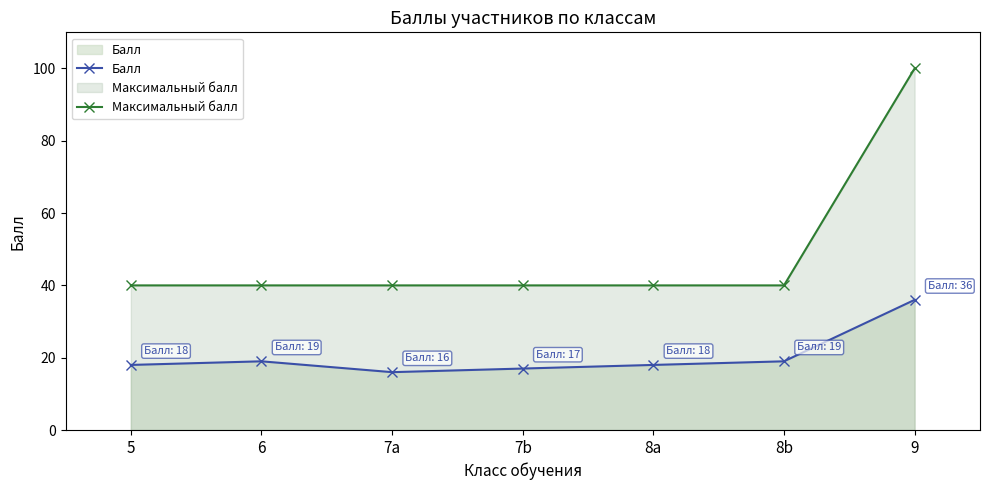

Is the value of Балл at 8b greater than the value of Максимальный балл at 5?

No